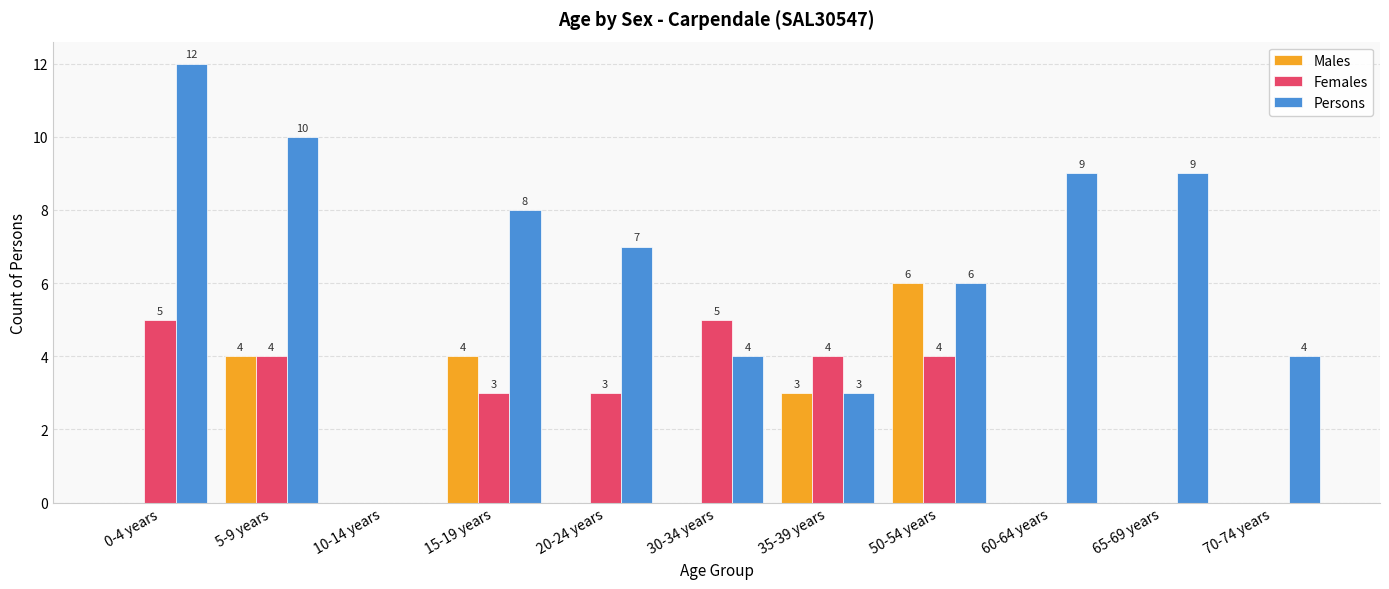

True or false: Females has a value of 4 at 5-9 years.

True